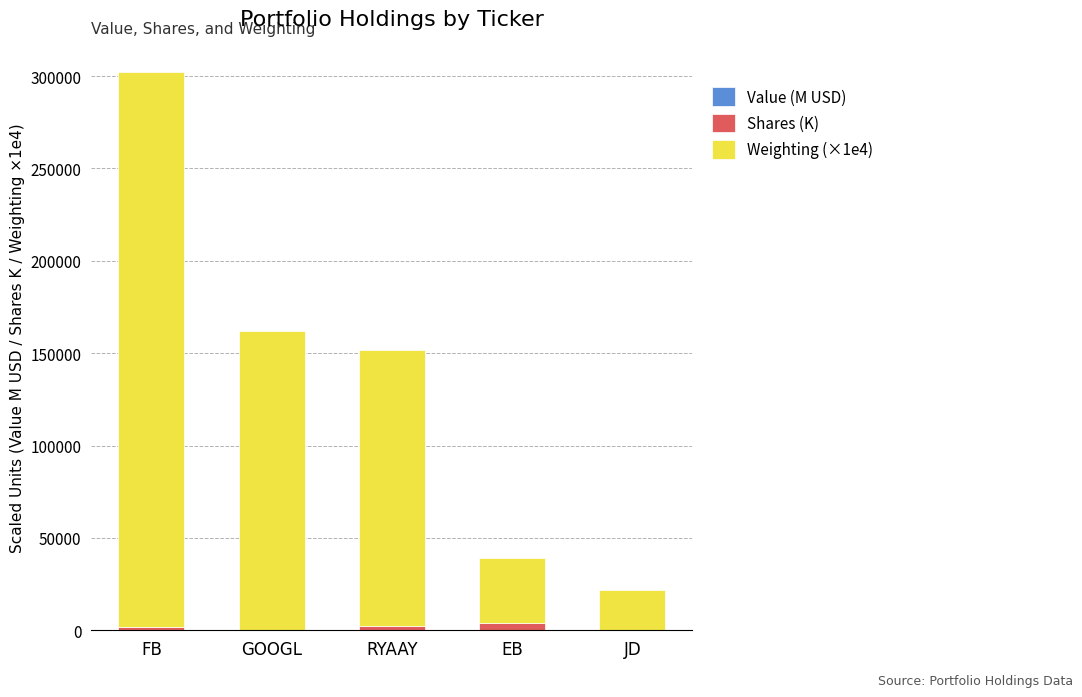

At which category is the sum across all series the highest?

FB